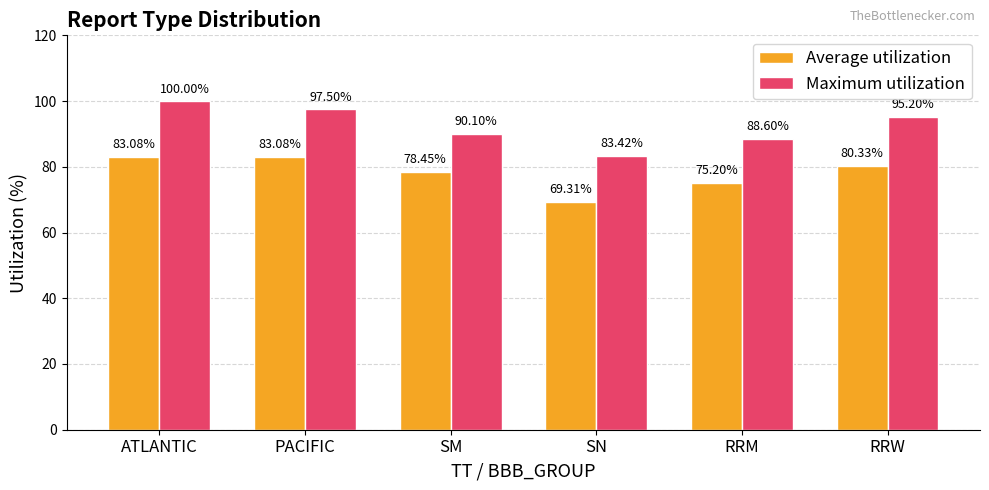

Which series changed the most between RRM and RRW?

Maximum utilization